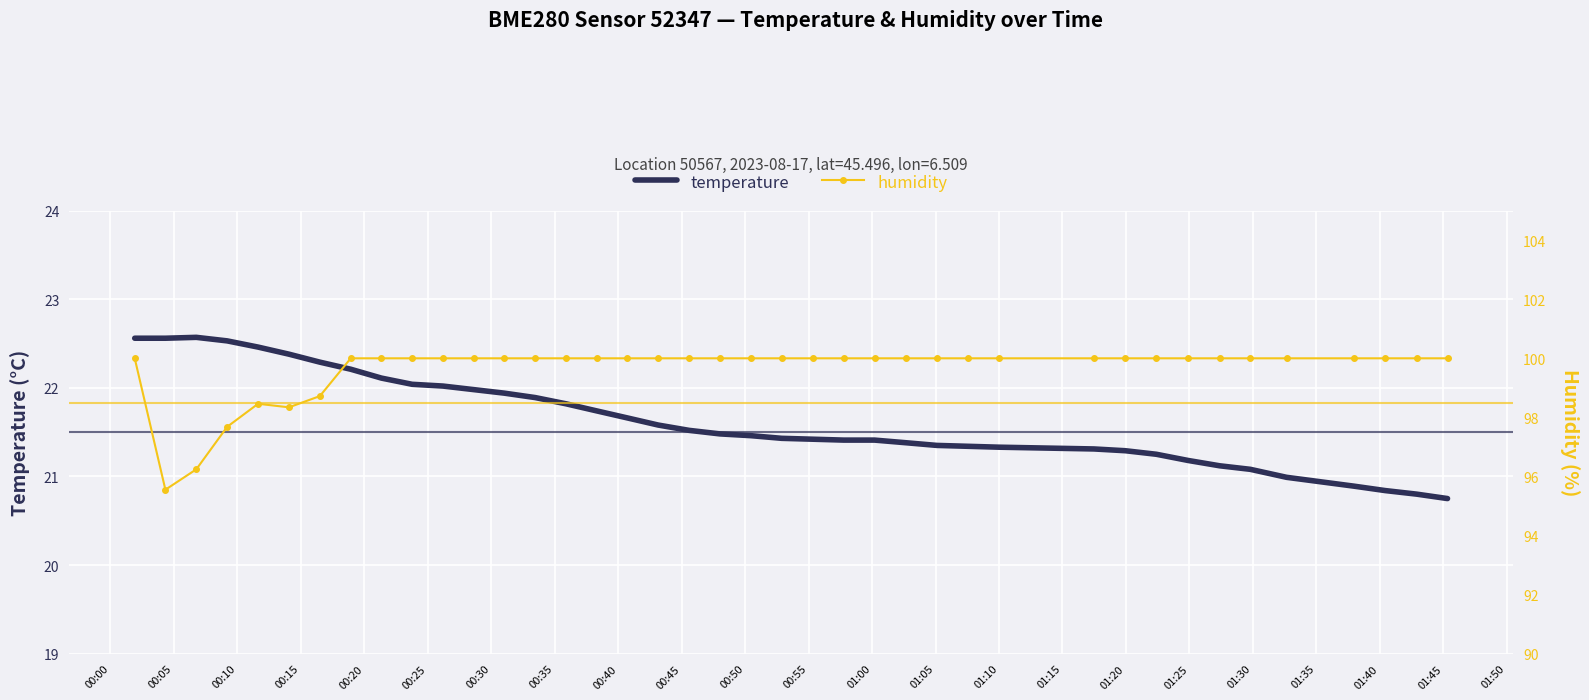

How many data points in temperature are less than 21?

5